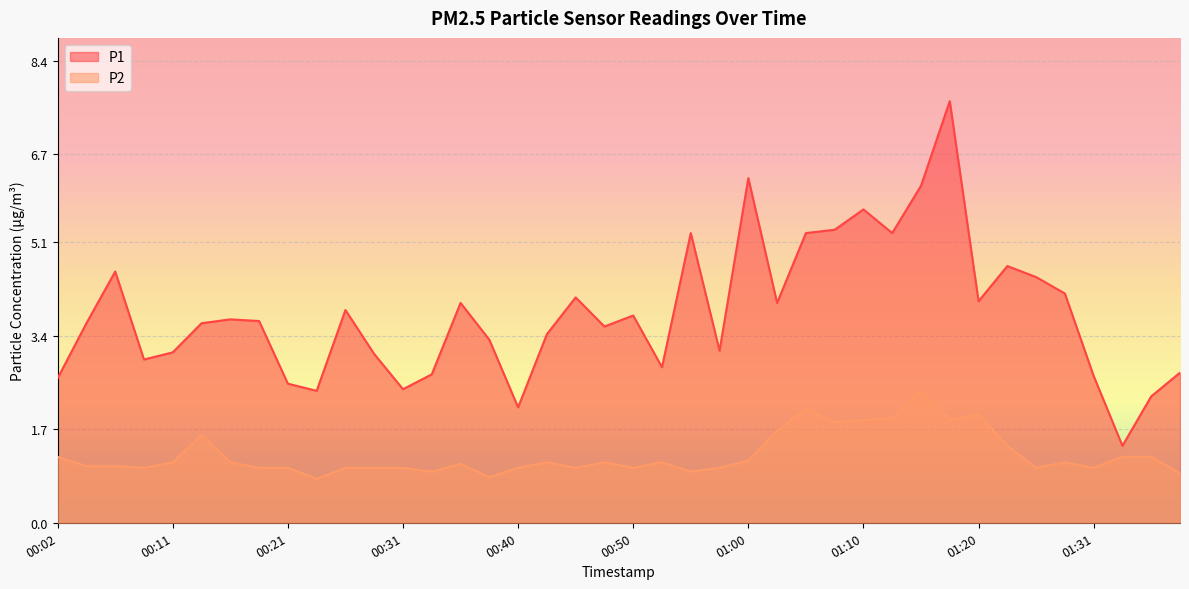

What is the difference between the P1 values at 00:16 and 01:33?

2.3